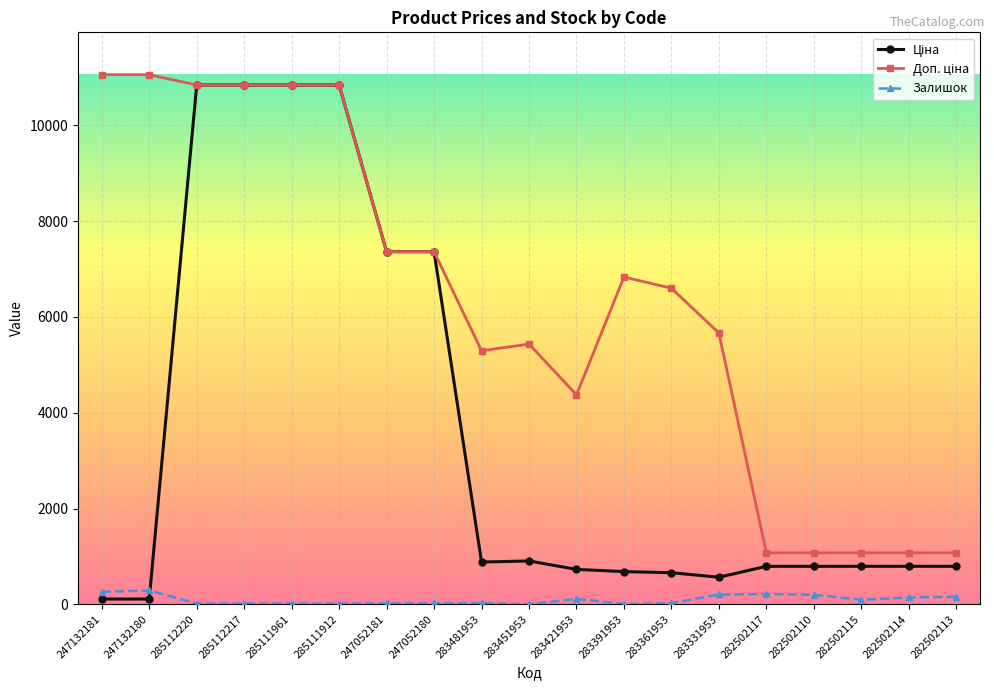

Is it true that Залишок equals 200.0 at 282502110?

True